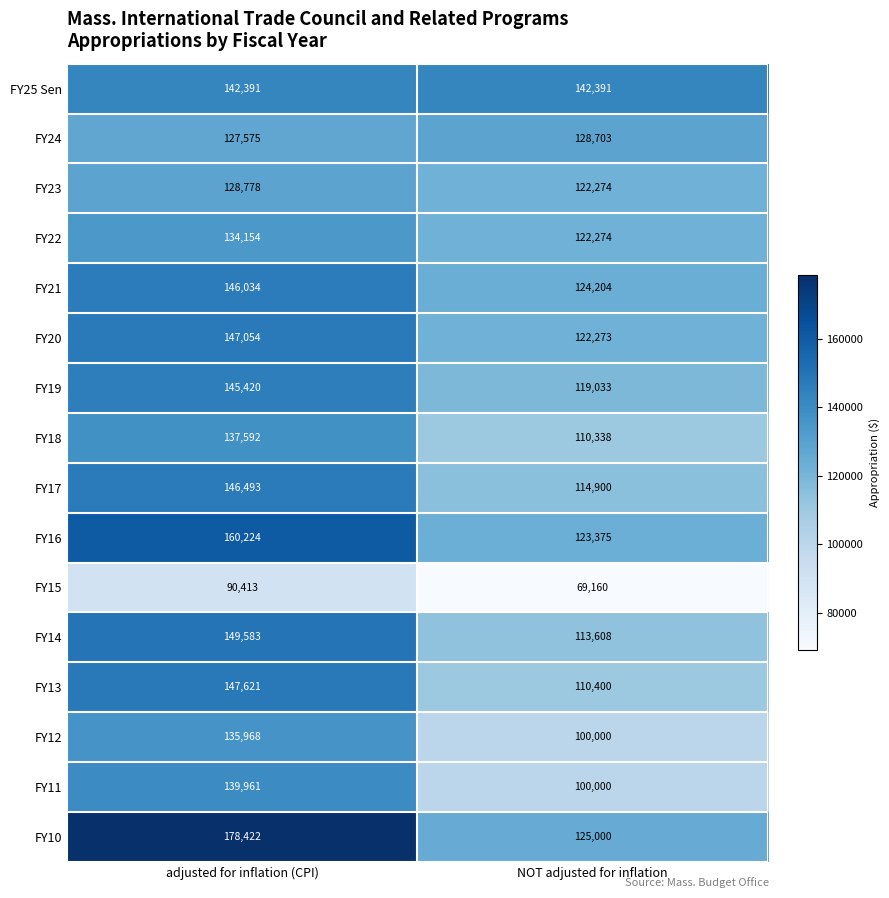

Between adjusted for inflation (CPI) and NOT adjusted for inflation, which series saw the biggest shift?

FY10